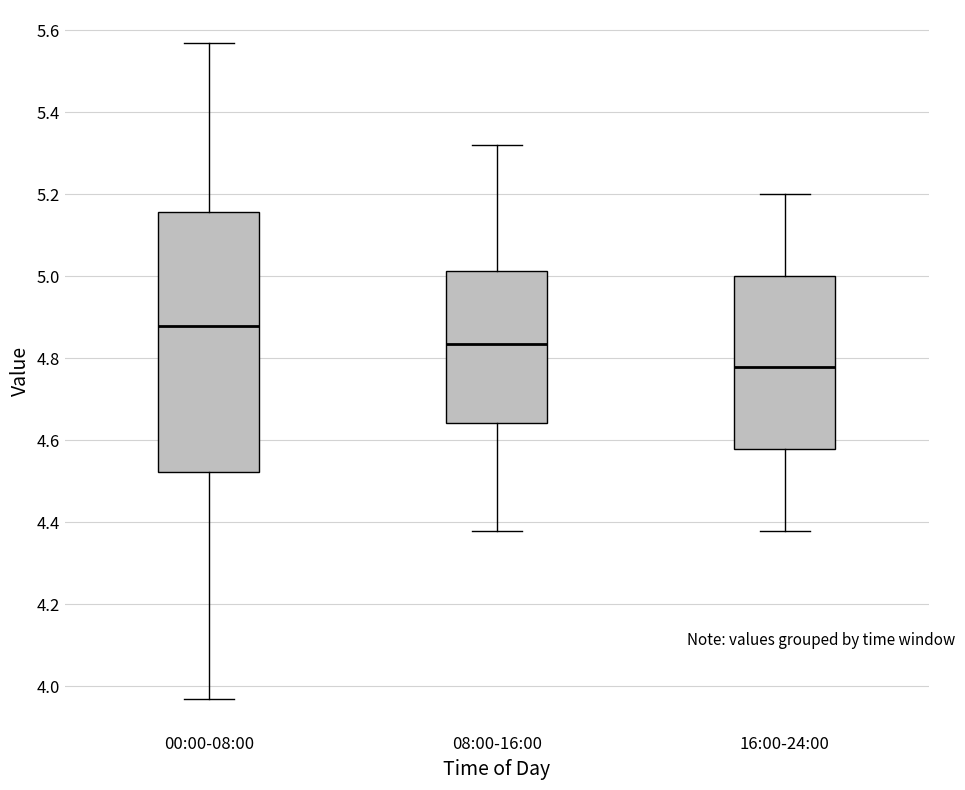

Reading left to right, read every box against the y-axis: the position of its median line, the range the box covers, and the ends of its whiskers. The values are not printed on the chart, so give them approximately, as read against the axis.

00:00-08:00: median 4.88, box 4.52 to 5.16, whiskers 3.98 to 5.58
08:00-16:00: median 4.84, box 4.64 to 5.02, whiskers 4.38 to 5.32
16:00-24:00: median 4.78, box 4.58 to 5.00, whiskers 4.38 to 5.20